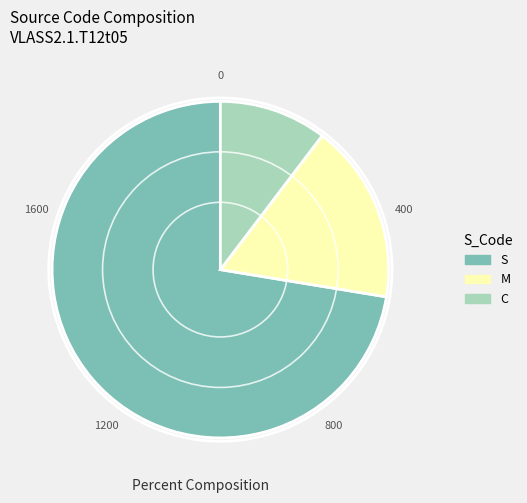

Rank the categories by value from lowest to highest.

C, M, S